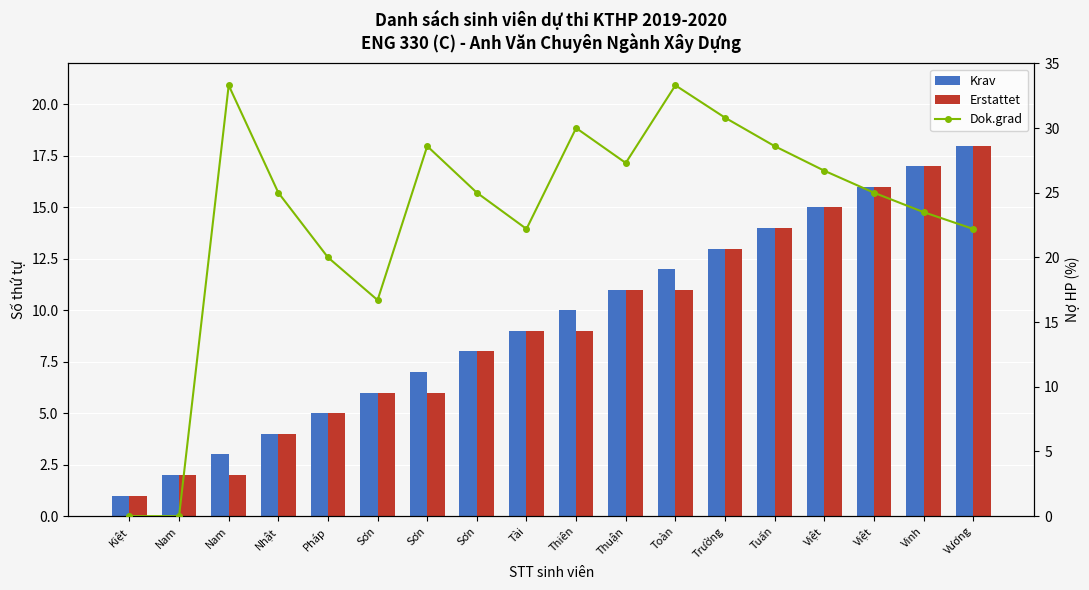

Reading right to left, list all the values displayed in this chart.

Krav: 18.0	17.0	16.0	15.0	14.0	13.0	12.0	11.0	10.0	9.0	8.0	7.0	6.0	5.0	4.0	3.0	2.0	1.0
Erstattet: 18.0	17.0	16.0	15.0	14.0	13.0	11.0	11.0	9.0	9.0	8.0	6.0	6.0	5.0	4.0	2.0	2.0	1.0
Dok.grad: 22.2	23.5	25.0	26.7	28.6	30.8	33.3	27.3	30.0	22.2	25.0	28.6	16.7	20.0	25.0	33.3	0.0	0.0